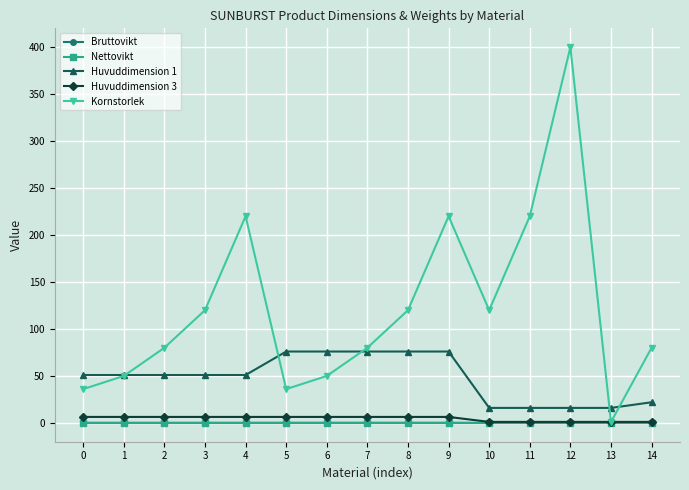

The Huvuddimension 1 series shows 81.7 at 4. True or false?

False